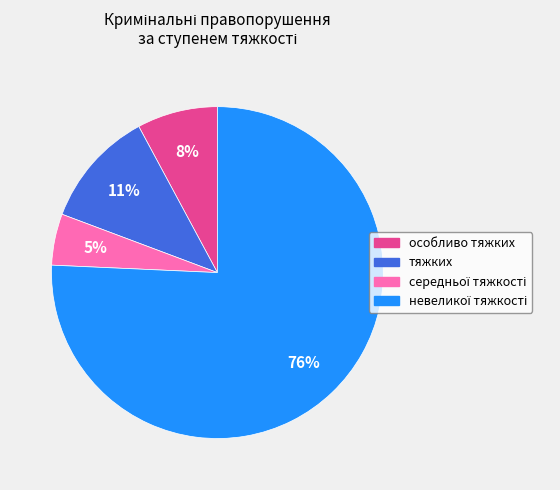

Which has a higher value, особливо тяжких or тяжких?

тяжких